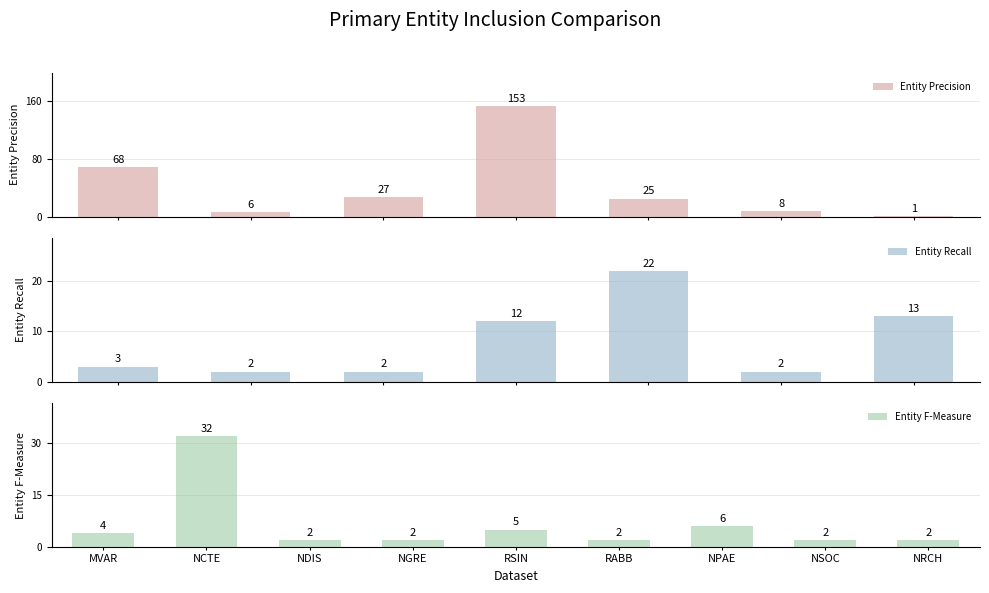

What is the difference between the maximum and minimum values in the Entity Precision series?

152